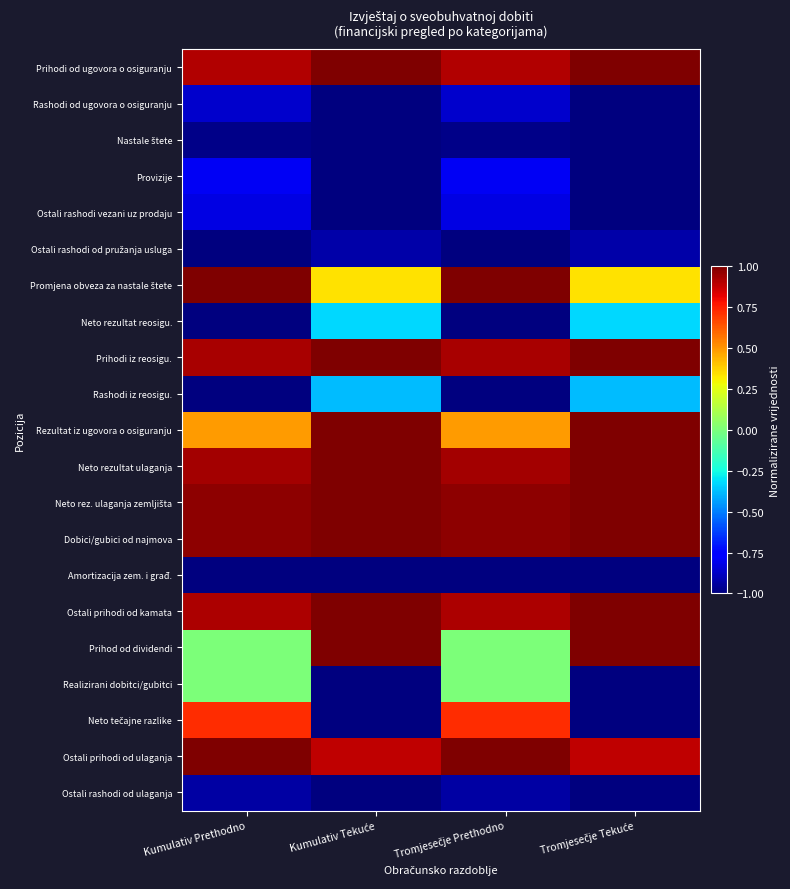

What is the total value across all series at Tromjesečje Prethodno?

0.5